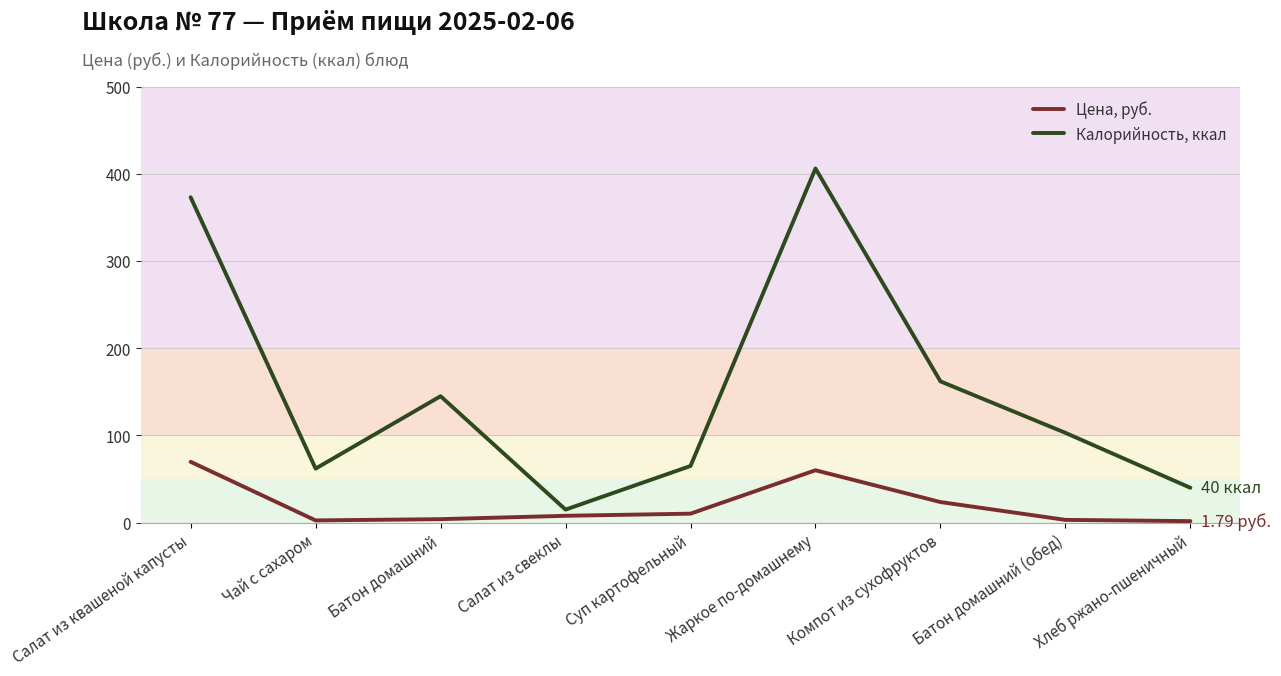

Where is Цена, руб. nearest to the value 35?

Компот из сухофруктов